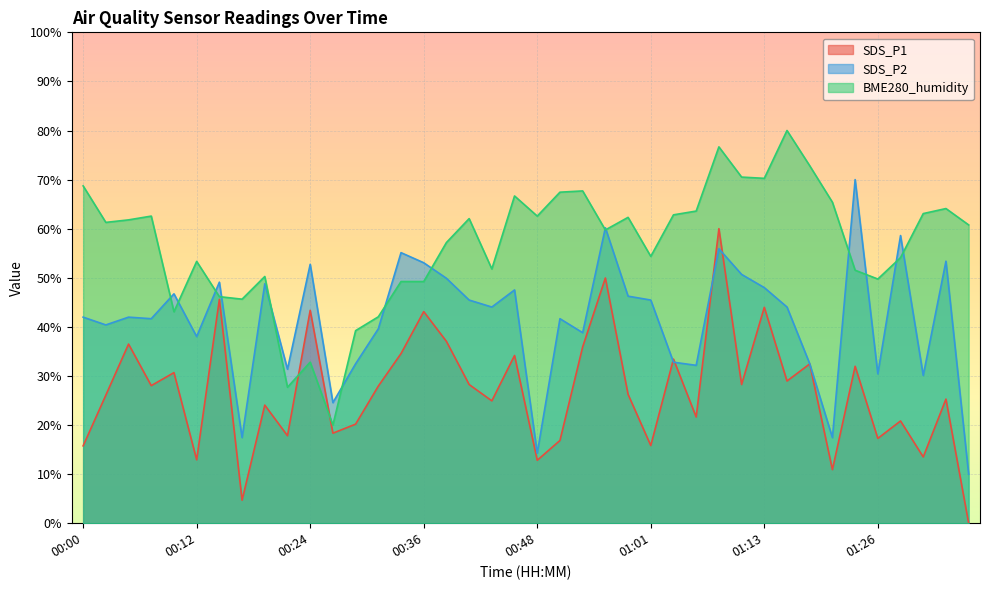

What is the approximate value of BME280_humidity at 00:09?

43.1